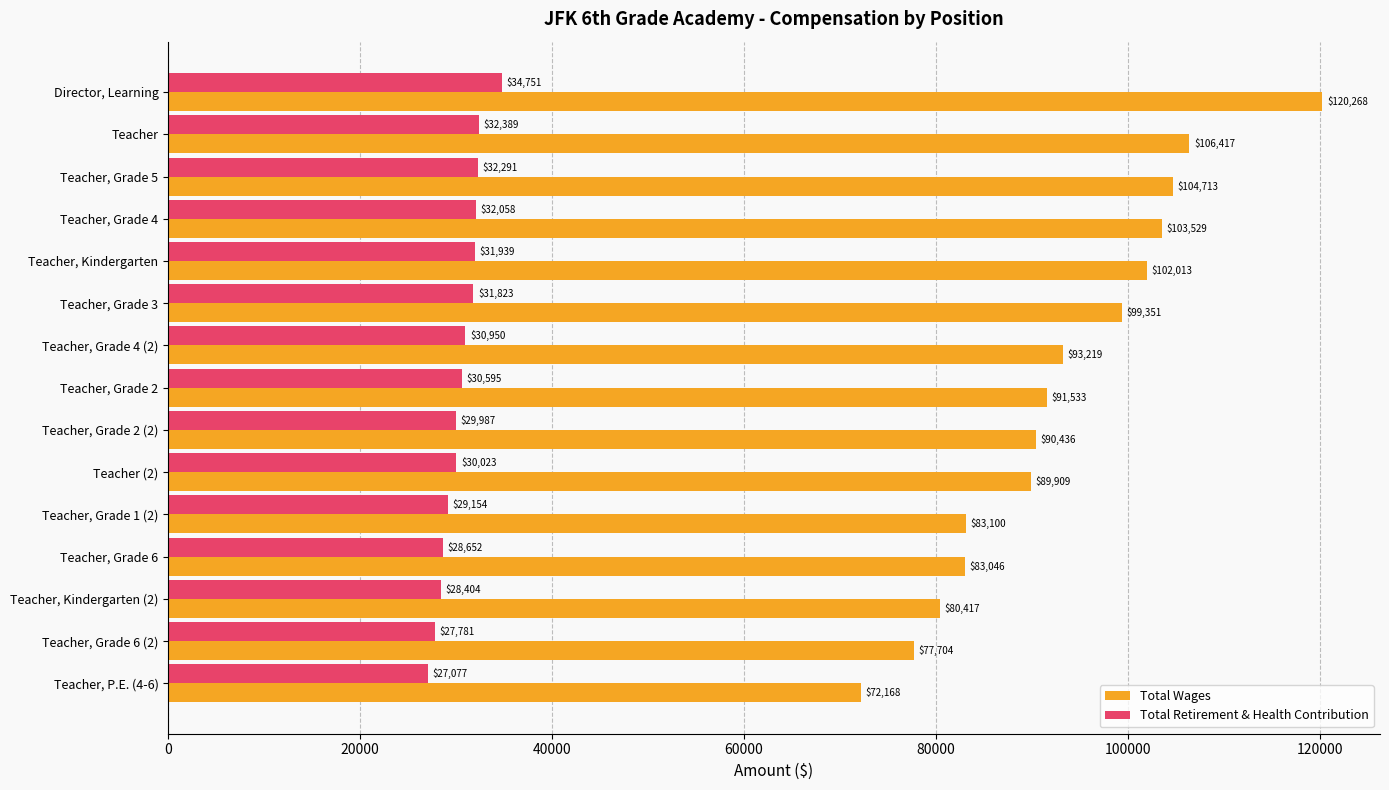

What is the difference between the highest and lowest values at Teacher?

74028